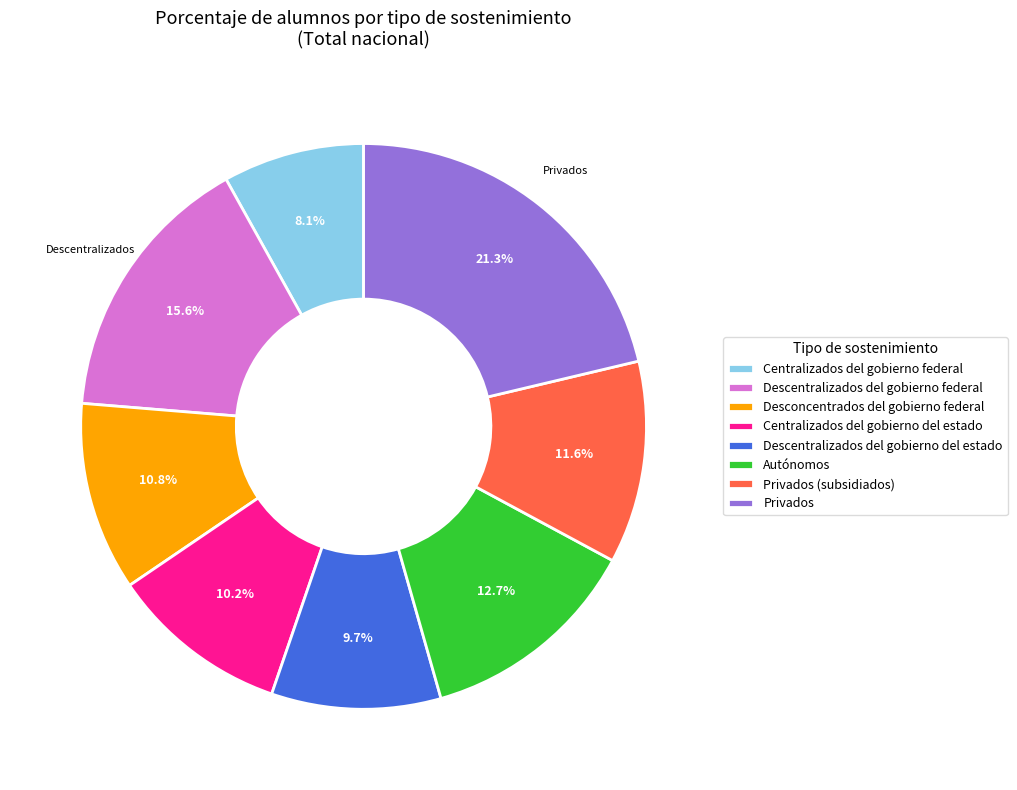

The Centralizados del gobierno del estado slice represents 3% of the pie. True or false?

False